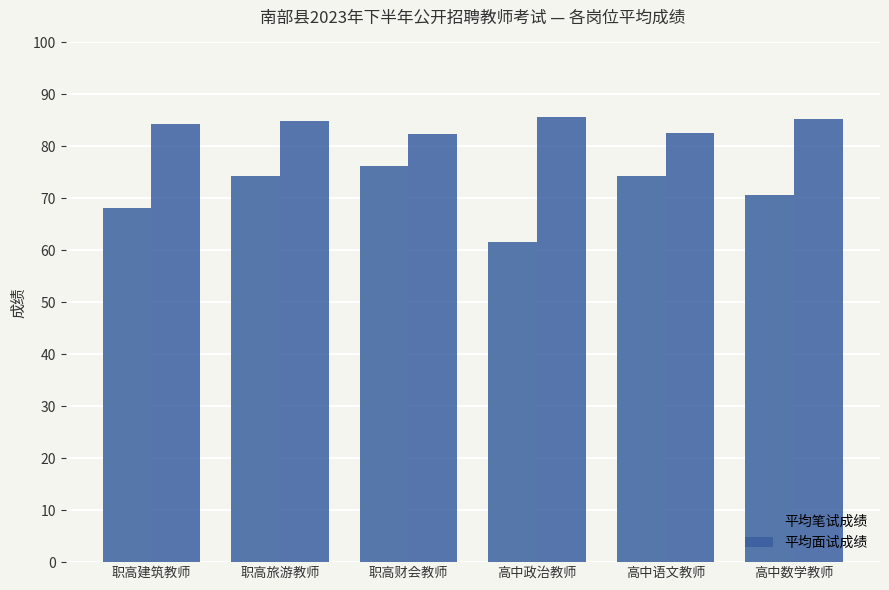

What value does the 平均面试成绩 series have at 高中语文教师?

82.5